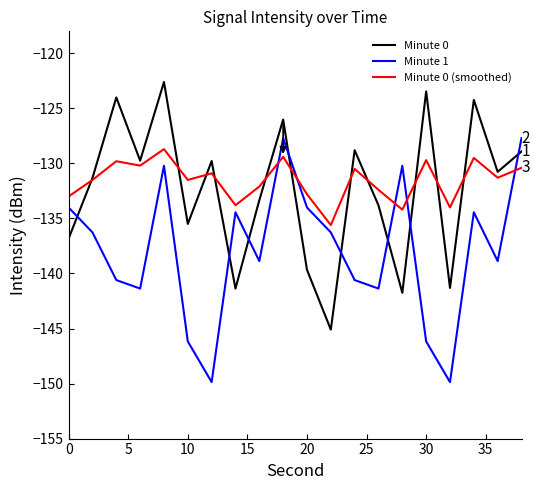

What is the lowest value of the Minute 0 series?

-145.1